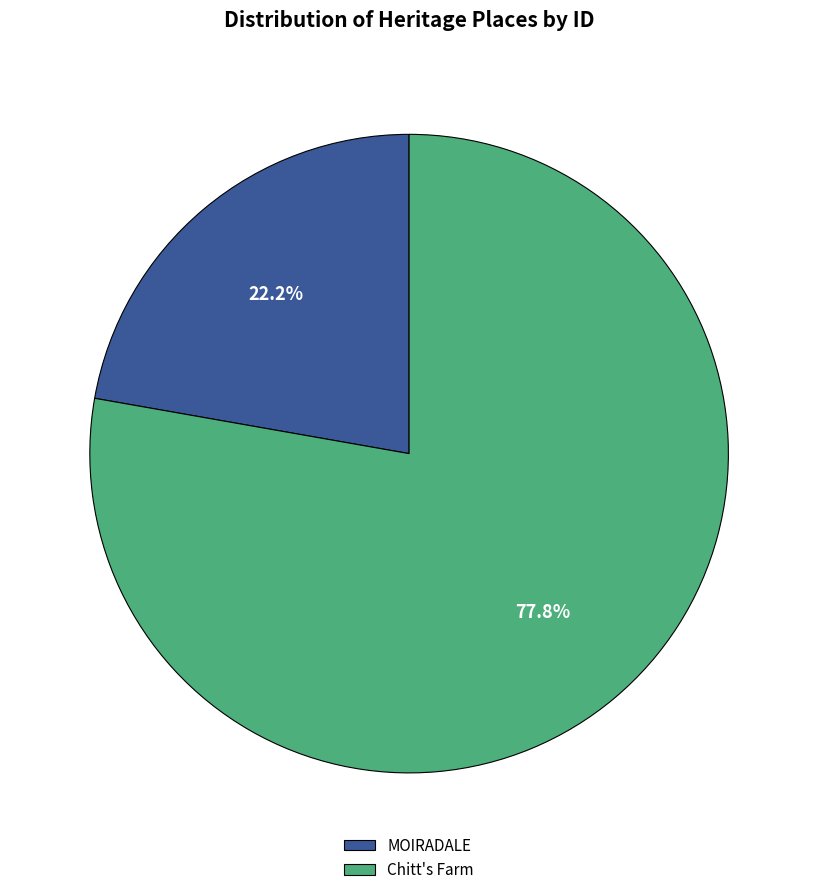

How many slices are in this pie chart?

2